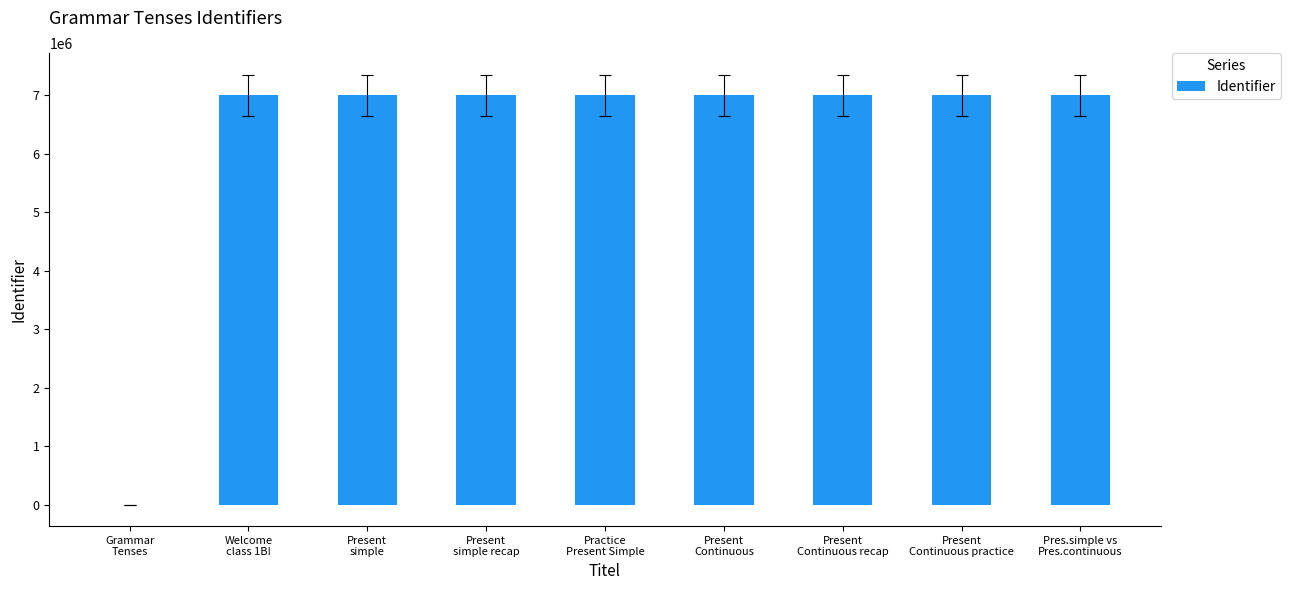

What is the greatest value displayed?

6999711